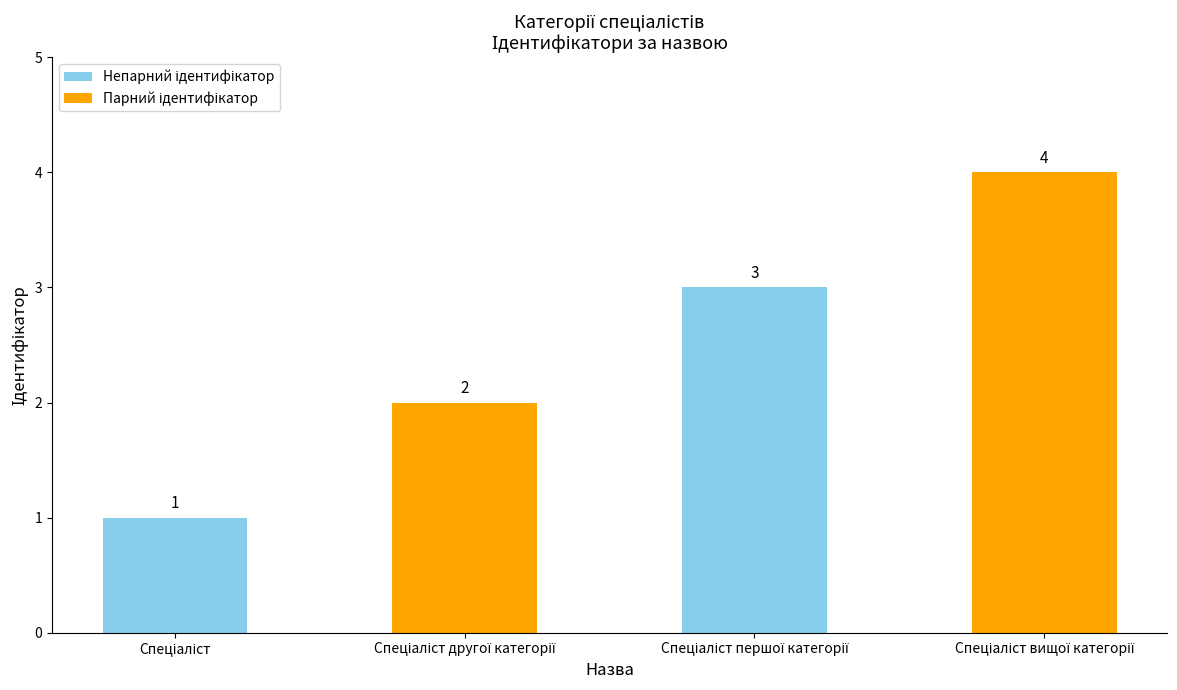

What is the sum of all values?

10